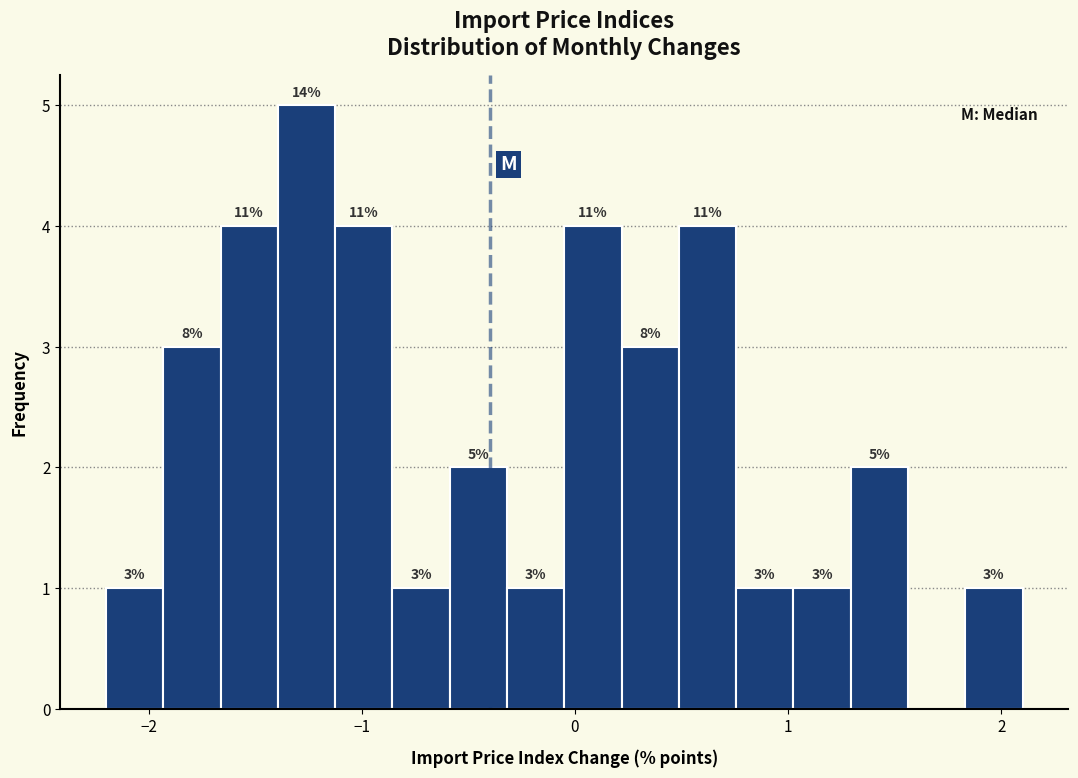

Around what value on the x-axis is the tallest bar? Give the approximate position of its centre, as read against the axis.

-1.3